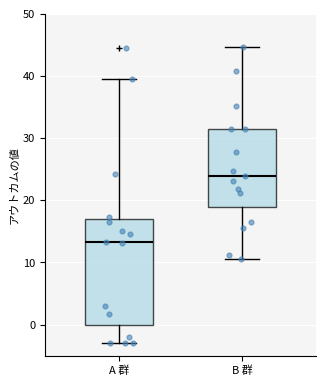

Which box has the highest median line?

B 群